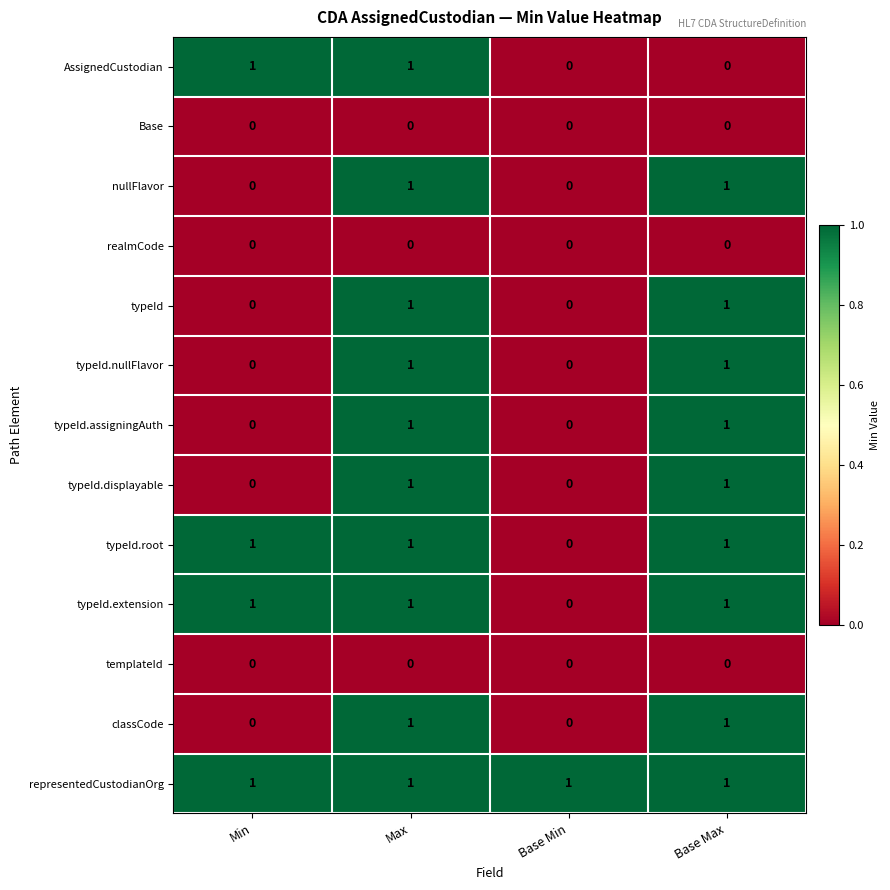

At which category is the sum across all series the highest?

Max